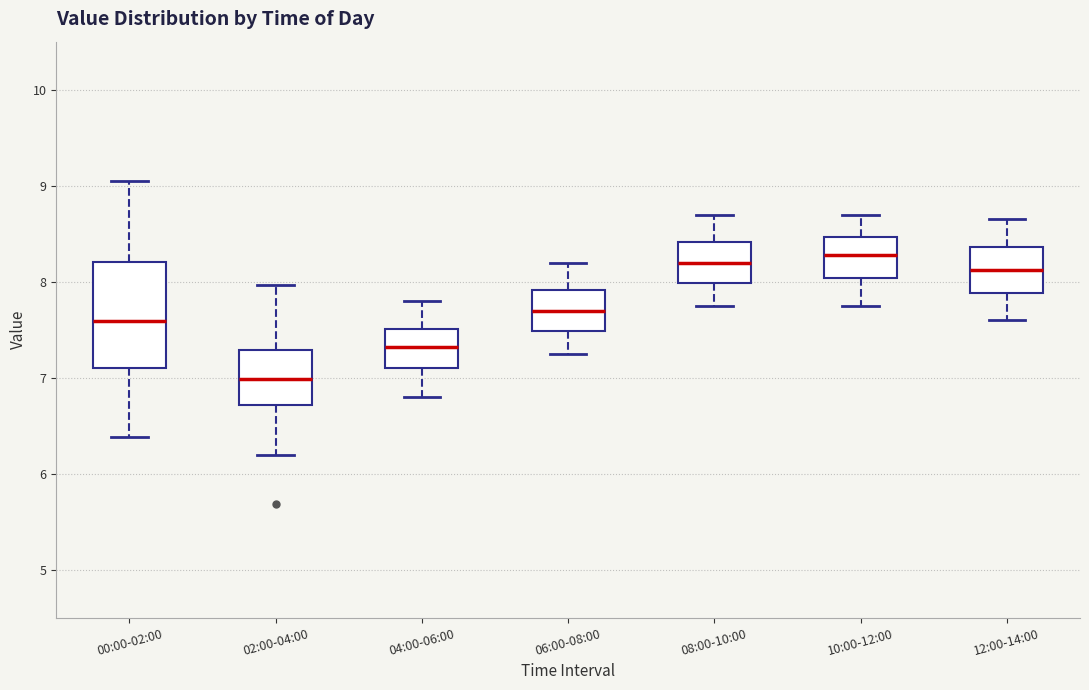

Where does the lower whisker of the box for 00:00-02:00 end on the y-axis? The values are not printed on the chart, so give them approximately, as read against the axis.

6.4